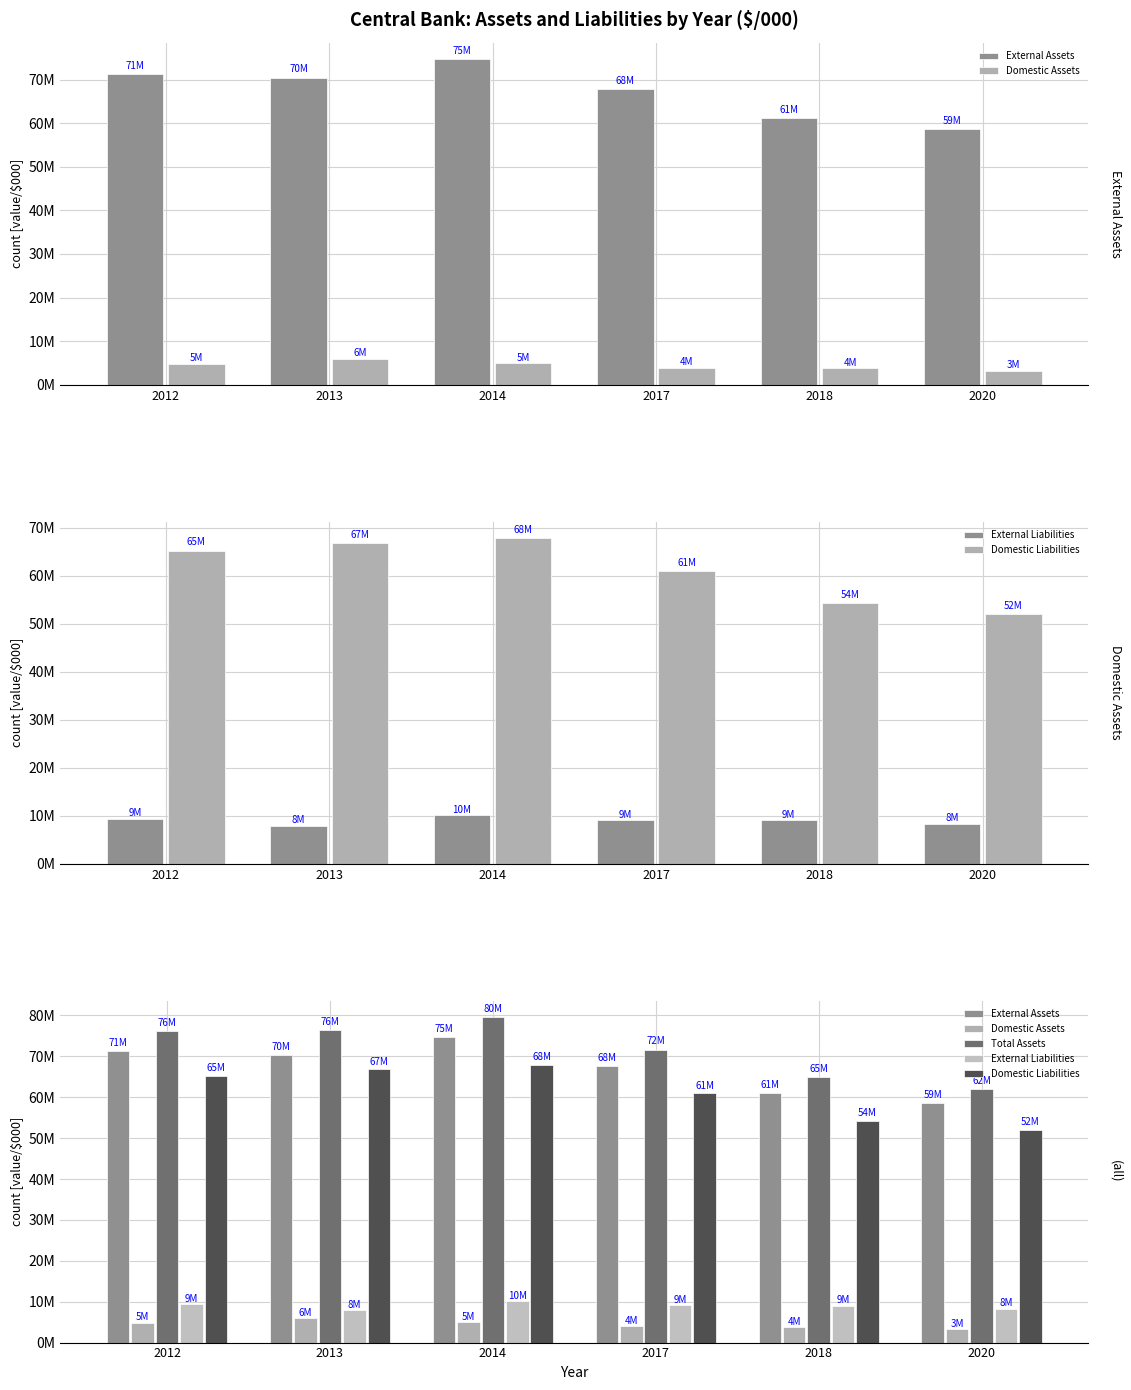

Which category has the highest value in the External Liabilities series?

2014